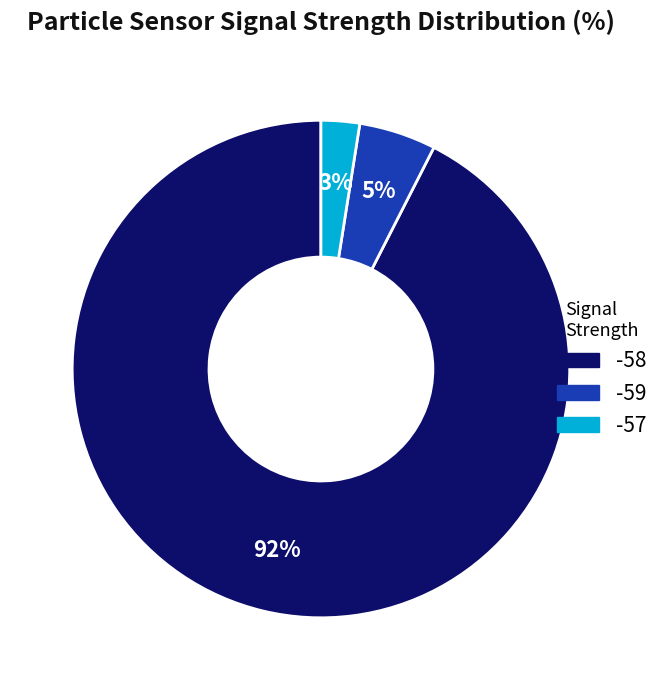

Is the sum of -57 and -59 greater than half?

No